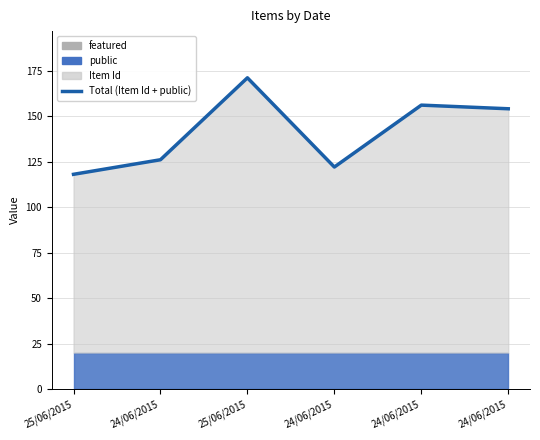

What is the sum of the values at 24/06/2015 and 25/06/2015?

327